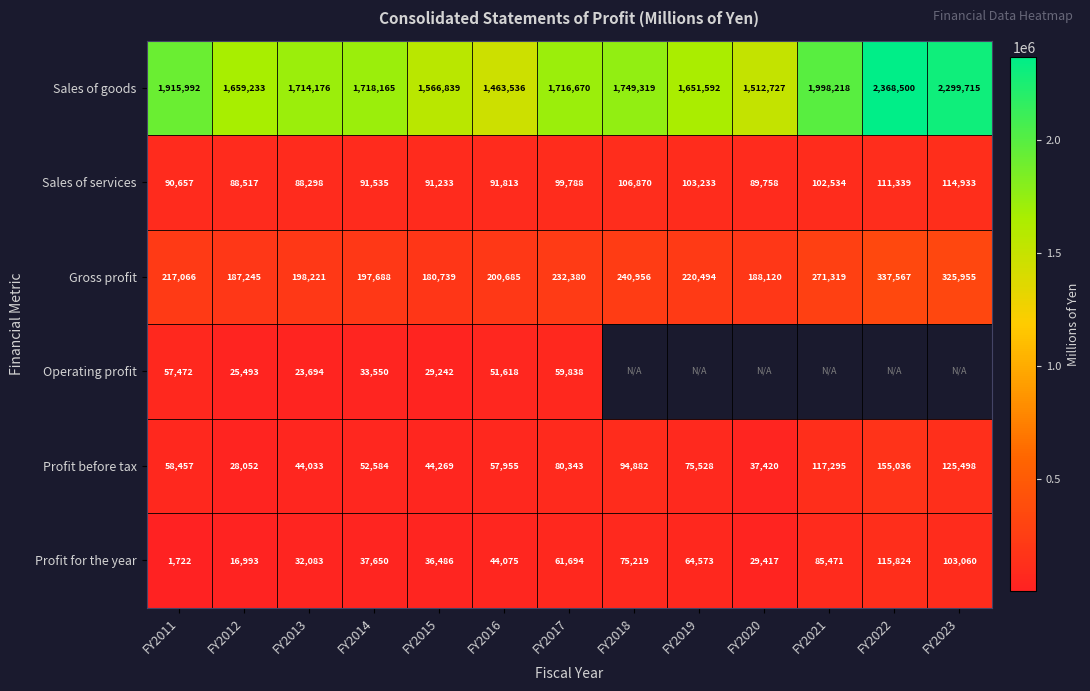

At which category is the sum across all series the highest?

FY2011